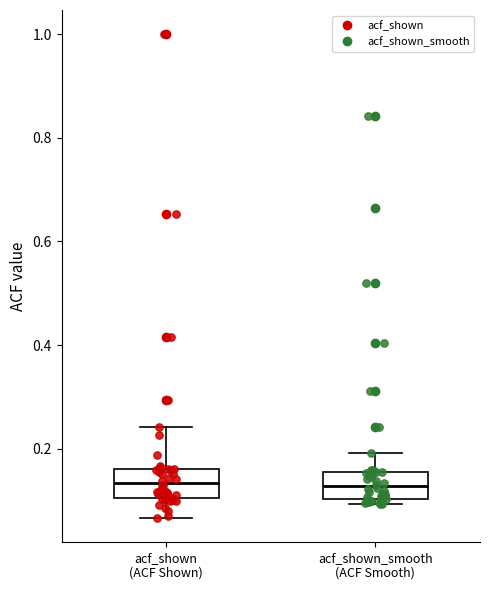

Reading left to right, read every box against the y-axis: the position of its median line, the range the box covers, and the ends of its whiskers. The values are not printed on the chart, so give them approximately, as read against the axis.

acf_shown (ACF Shown): median 0.14, box 0.10 to 0.16, whiskers 0.06 to 0.24
acf_shown_smooth (ACF Smooth): median 0.12, box 0.10 to 0.16, whiskers 0.10 (just below the box's lower edge) to 0.20